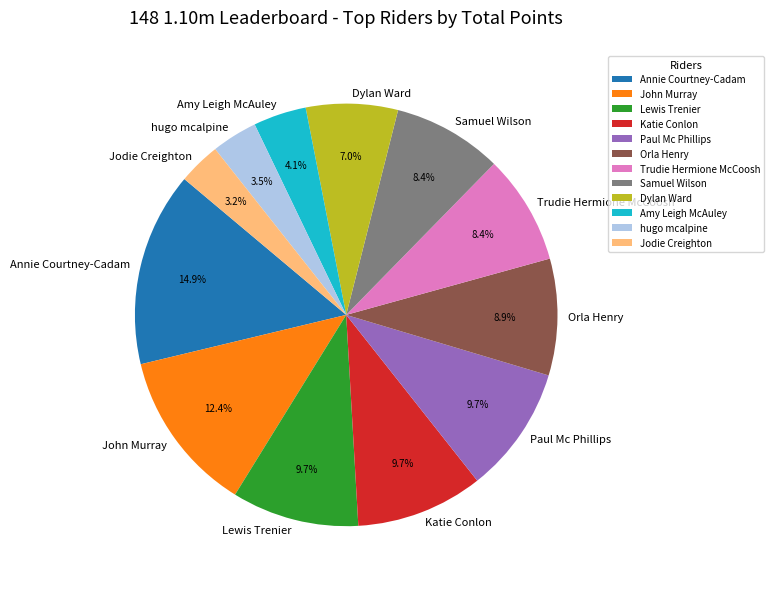

True or false: Orla Henry accounts for 9% of the total.

True